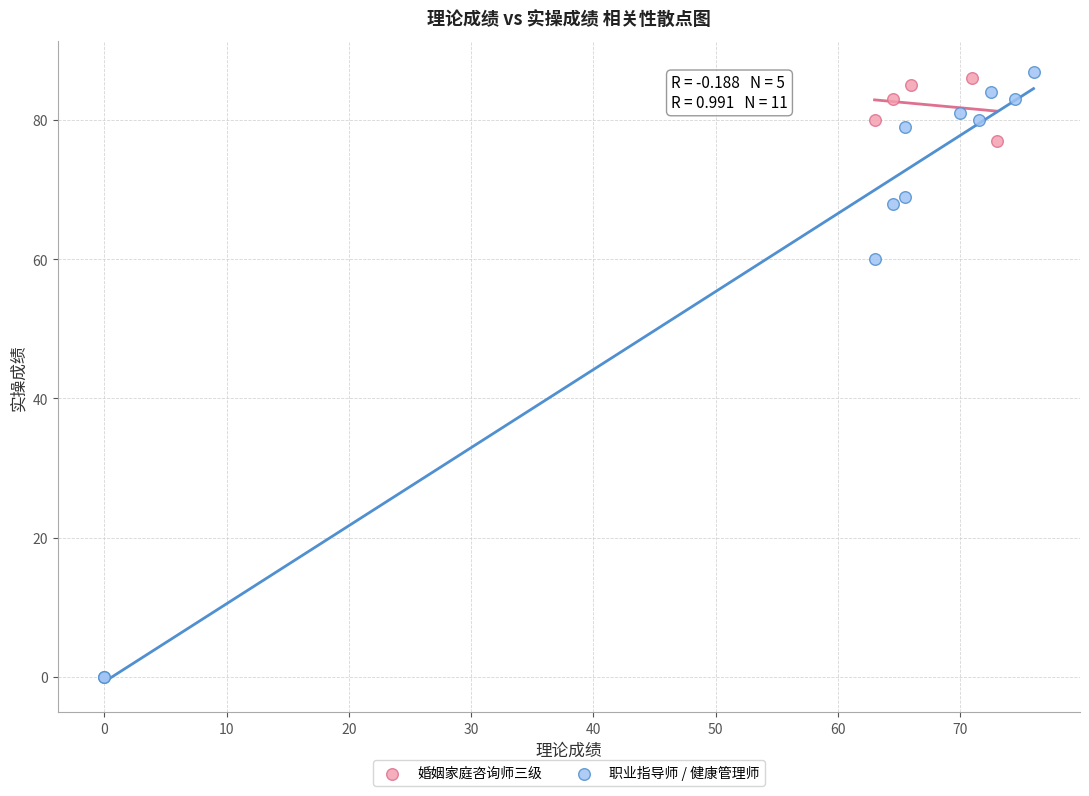

Which series has the widest spread of Y values?

职业指导师 / 健康管理师